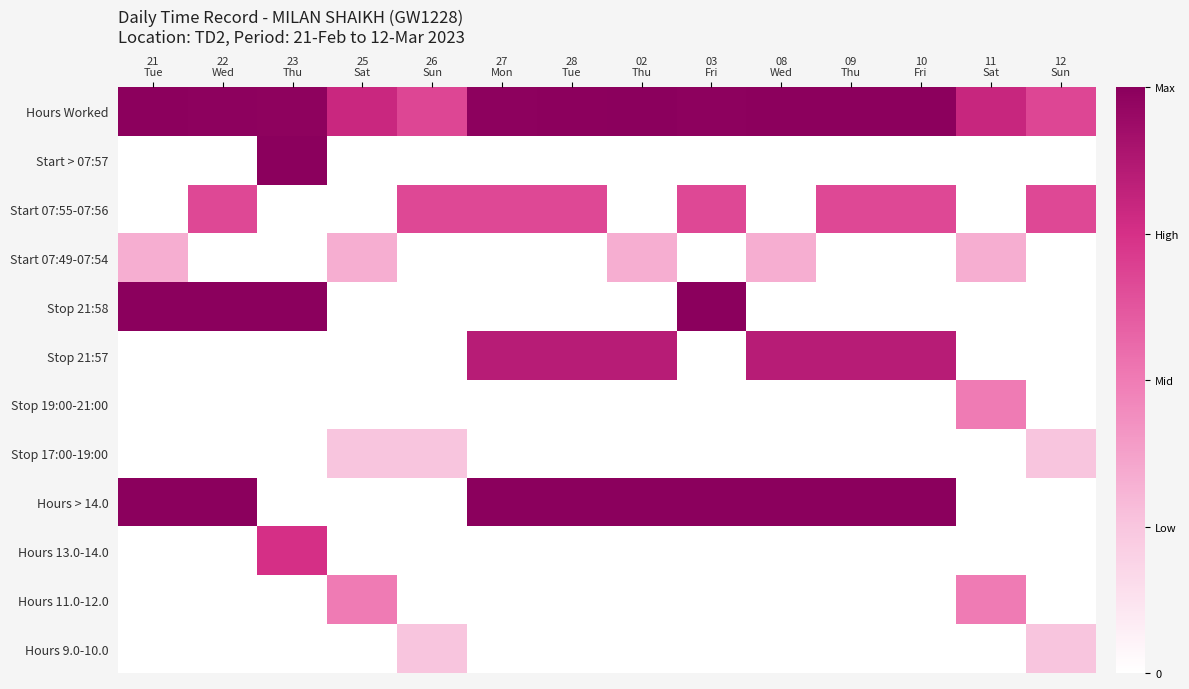

Rank the series by their maximum value, from highest to lowest.

Hours Worked, Start > 07:57, Stop 21:58, Hours > 14.0, Stop 21:57, Hours 13.0-14.0, Start 07:55-07:56, Stop 19:00-21:00, Hours 11.0-12.0, Start 07:49-07:54, Stop 17:00-19:00, Hours 9.0-10.0